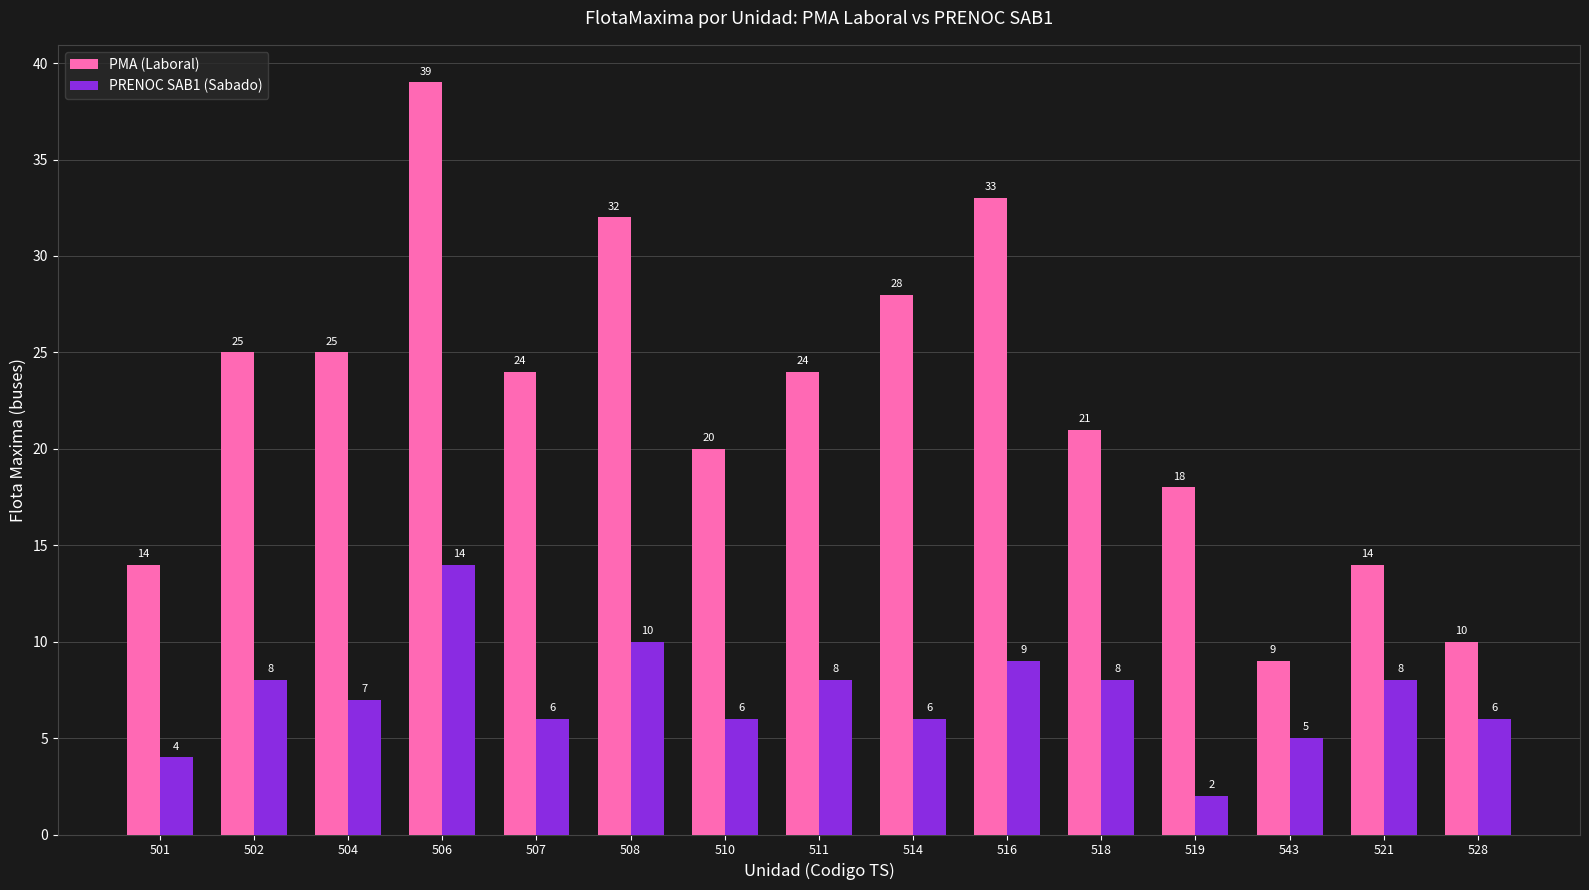

At how many categories does at least one series exceed 5?

15